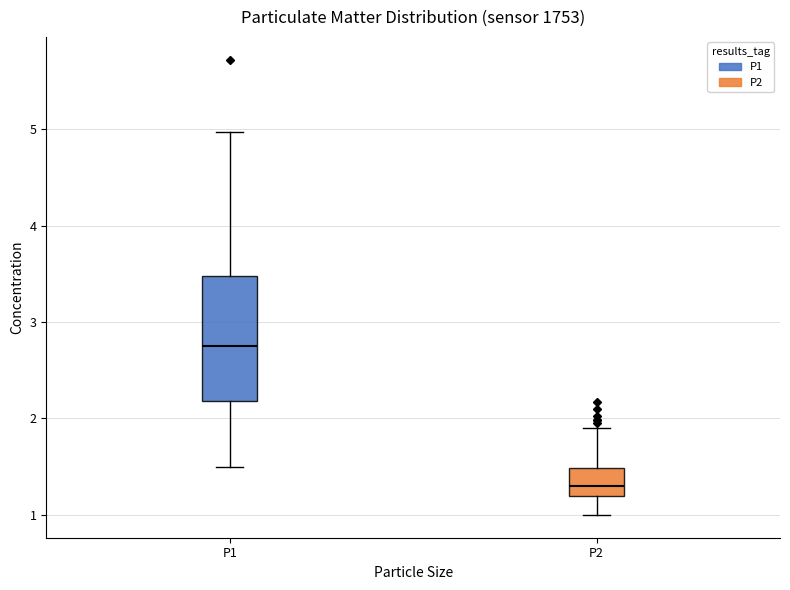

Reading left to right, read every box against the y-axis: the position of its median line, the range the box covers, and the ends of its whiskers. The values are not printed on the chart, so give them approximately, as read against the axis.

P1: median 2.8, box 2.2 to 3.5, whiskers 1.5 to 5.0
P2: median 1.3, box 1.2 to 1.5, whiskers 1.0 to 1.9